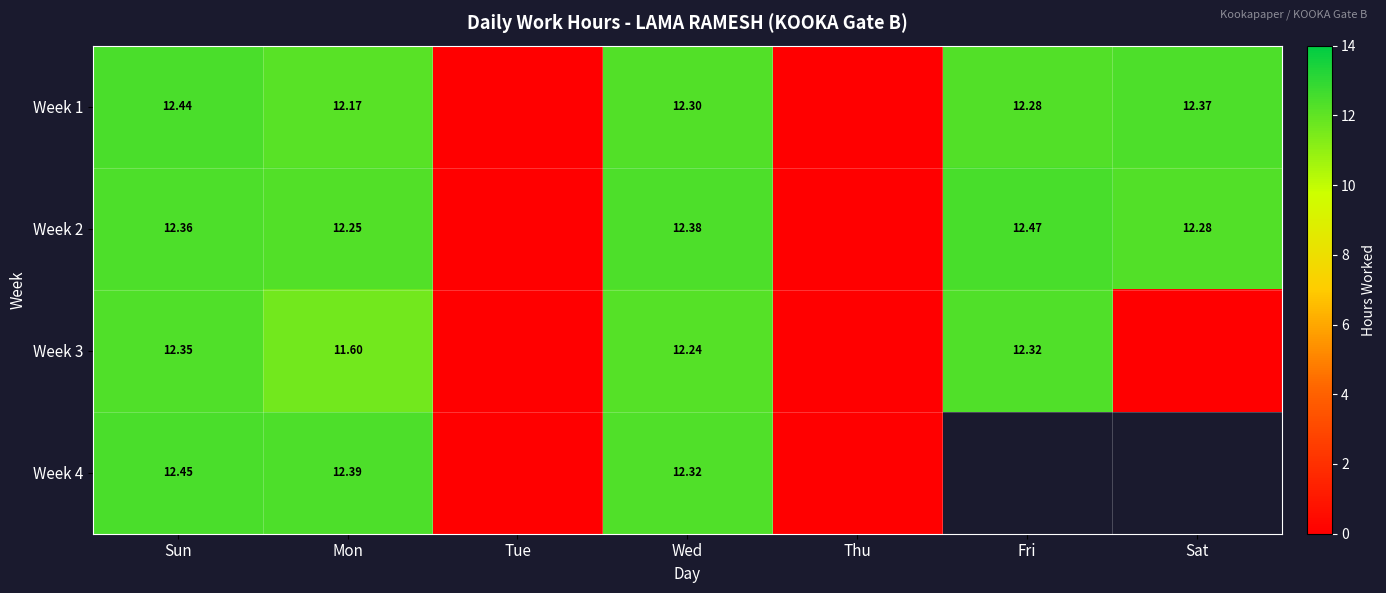

Is the value of Week 3 at Fri greater than the value of Week 4 at Mon?

No